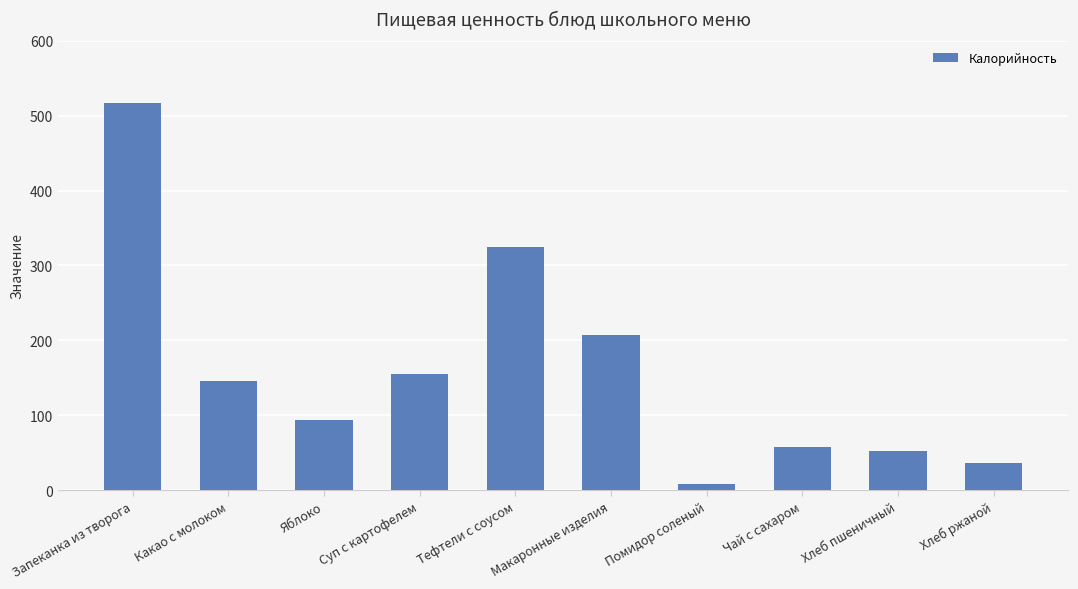

Which label corresponds to the largest value in the chart?

Запеканка из творога